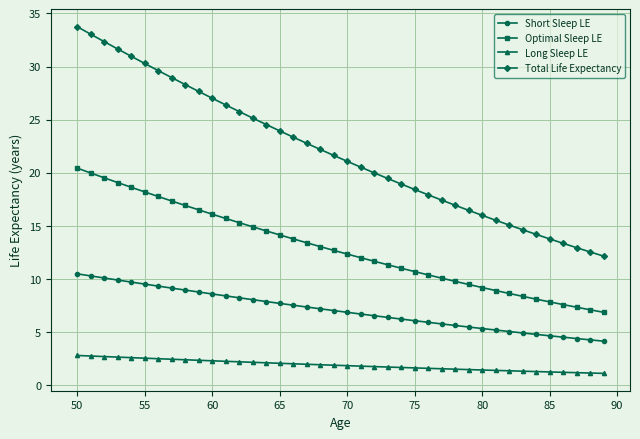

Which series has the widest spread of values?

Total Life Expectancy